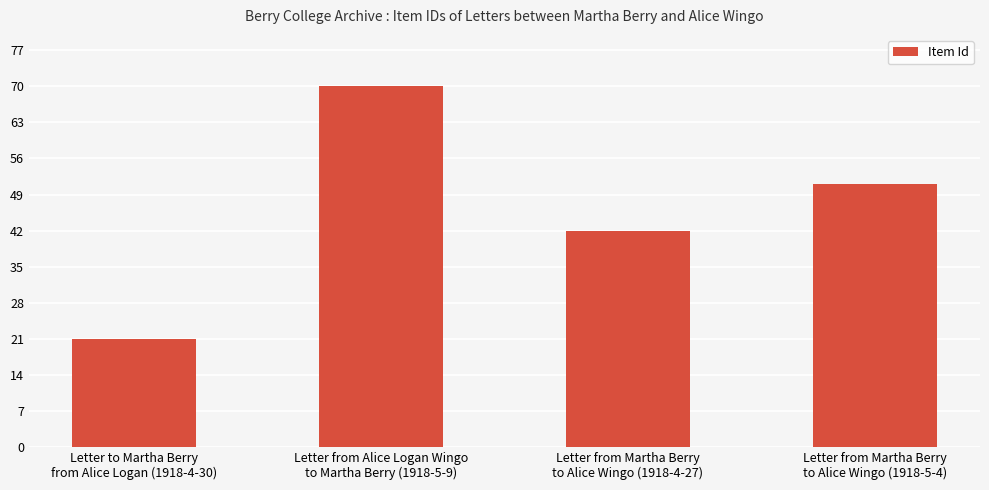

Where does the data first go above 51?

Letter from Alice Logan Wingo
to Martha Berry (1918-5-9)